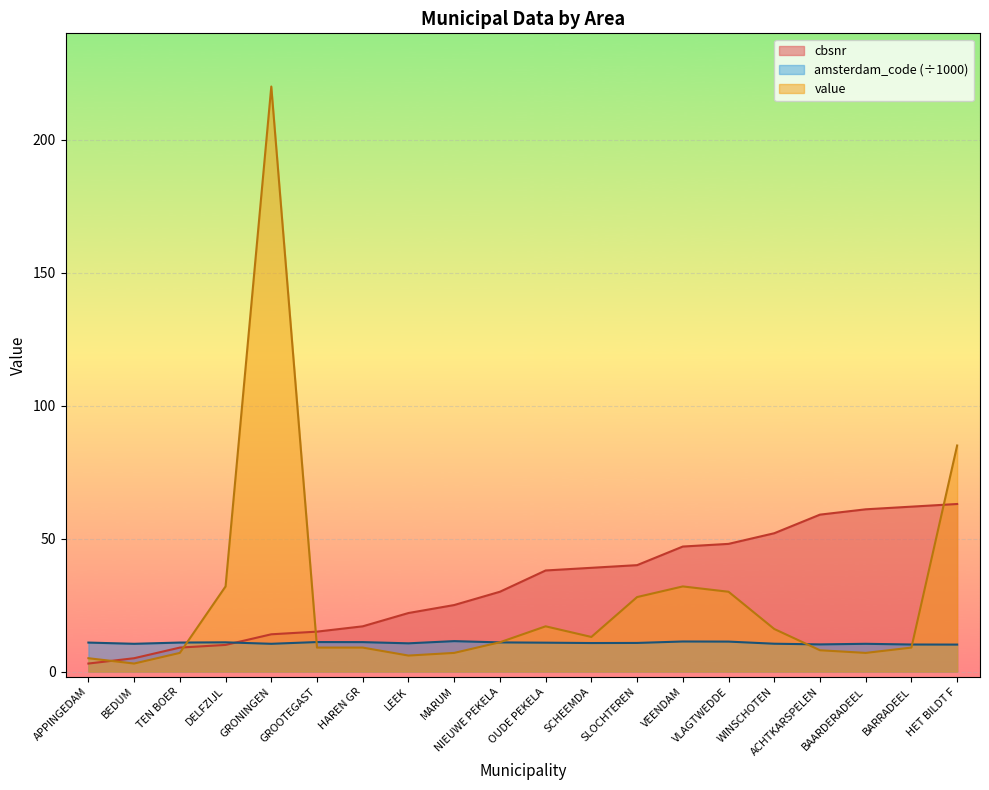

Which has a higher value, SLOCHTEREN or VLAGTWEDDE?

VLAGTWEDDE